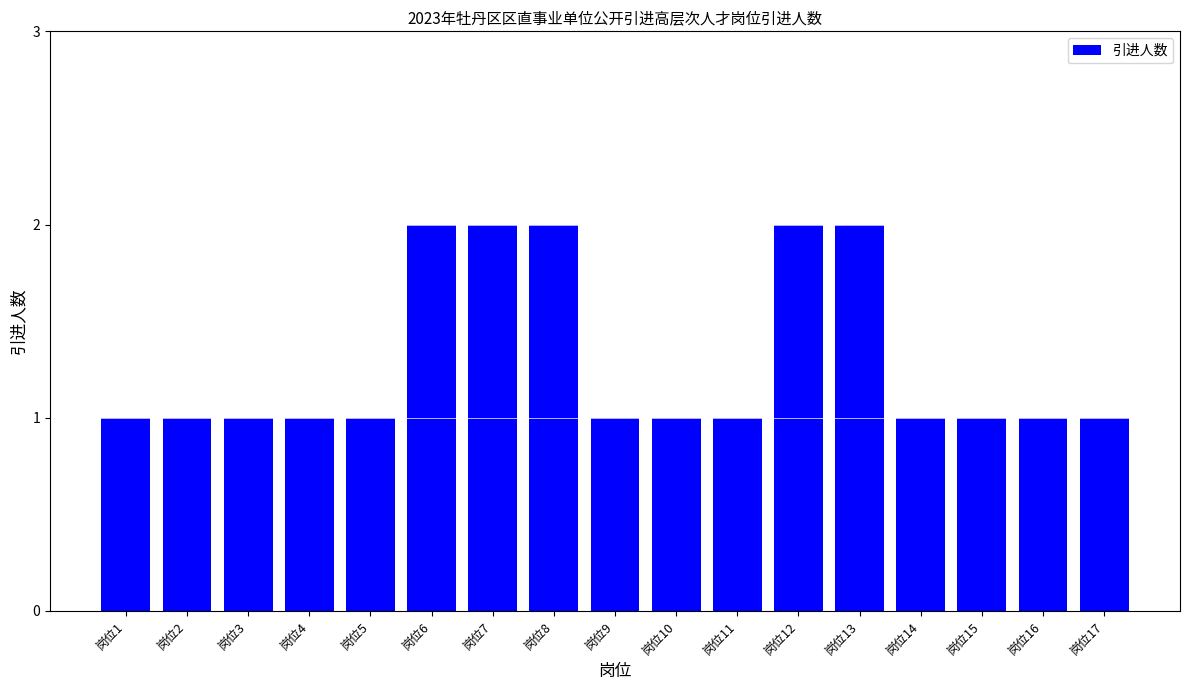

True or false: the data shows 0 at 岗位10.

False